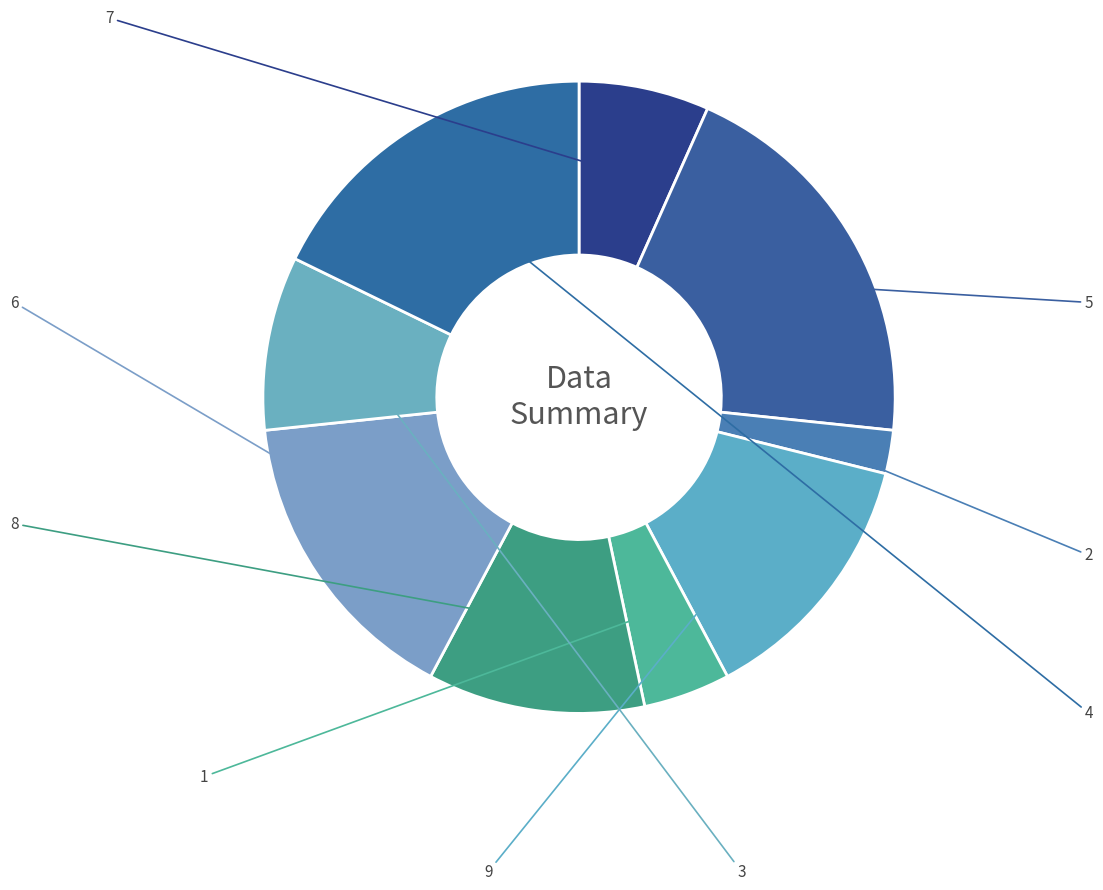

Between 1 and 9, which is larger?

9